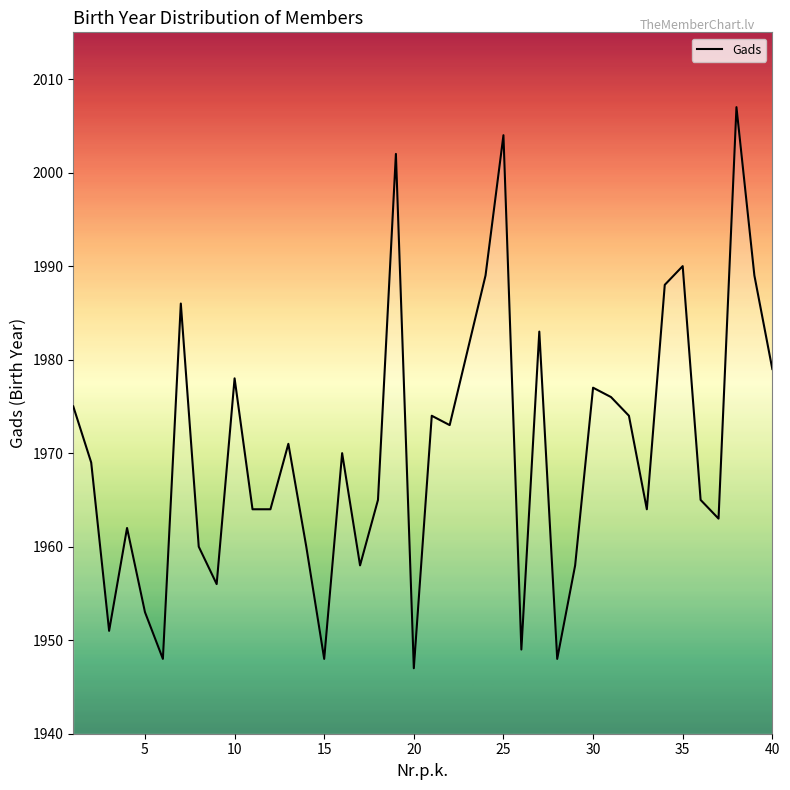

What is the difference between the maximum and minimum values?

60